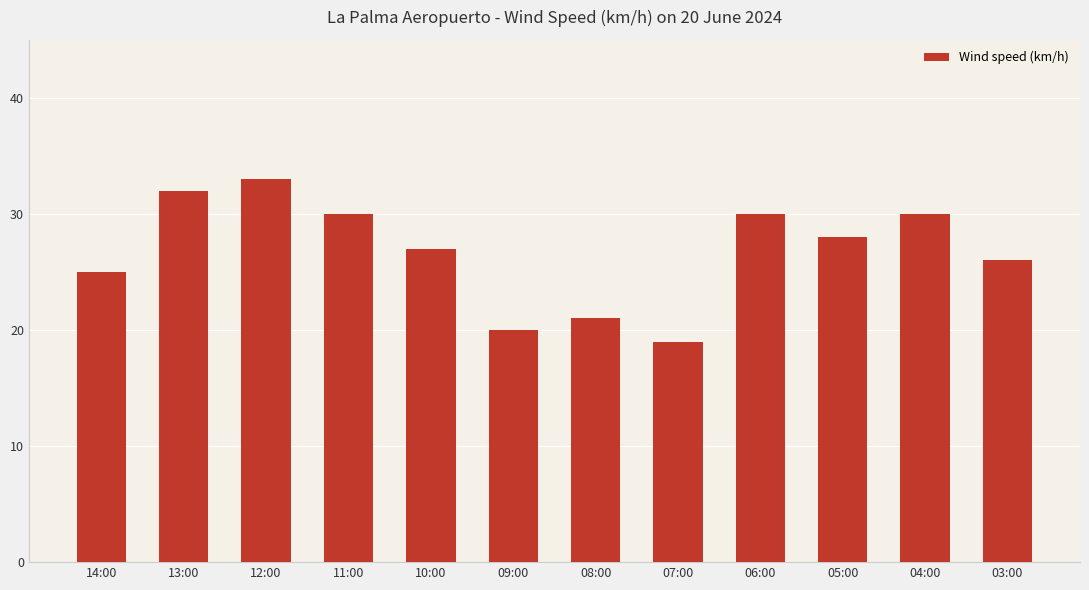

Which has a higher value, 06:00 or 14:00?

06:00